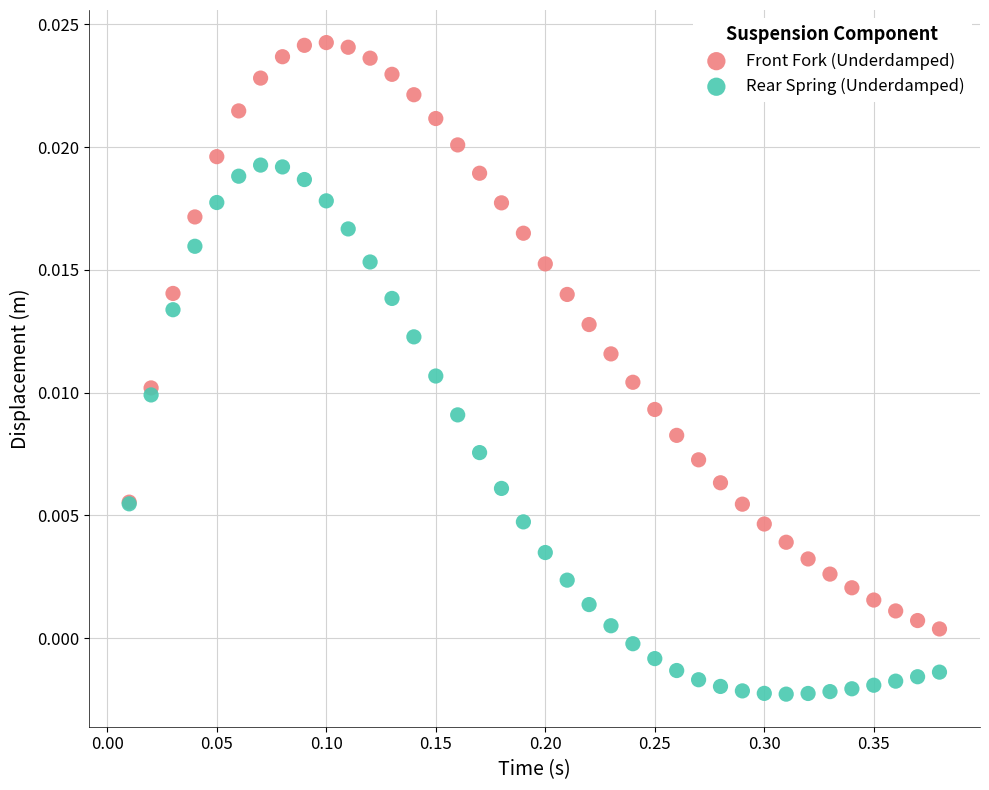

What is the X range (max minus min) for the scatter plot?

0.4